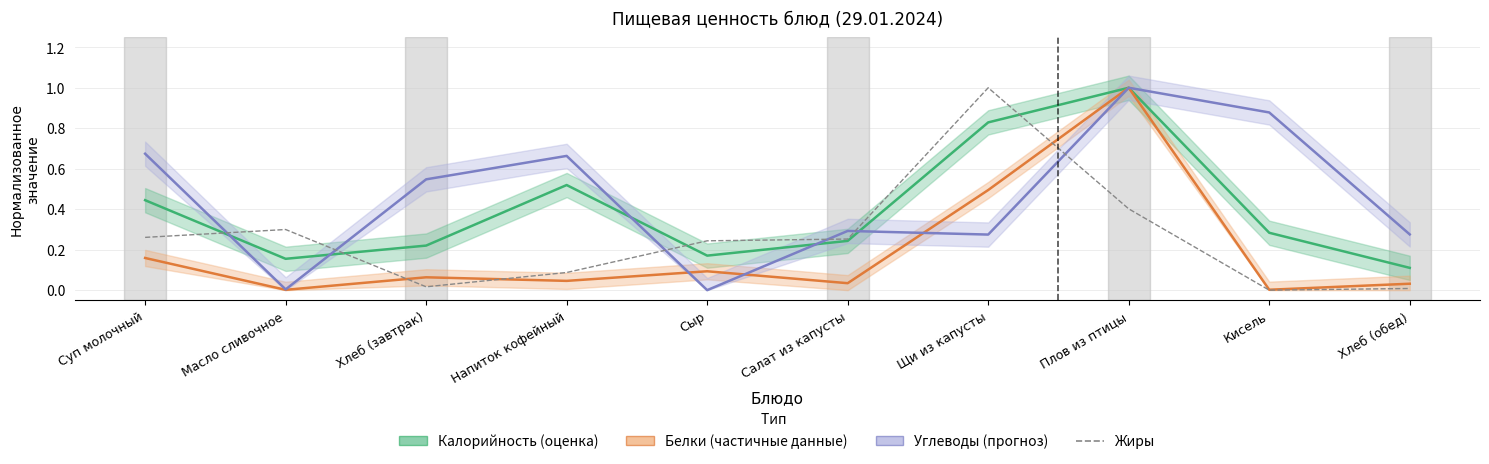

List the series in order of their peak value, lowest first.

Калорийность (оценка), Белки (частичные данные), Углеводы (прогноз), Жиры